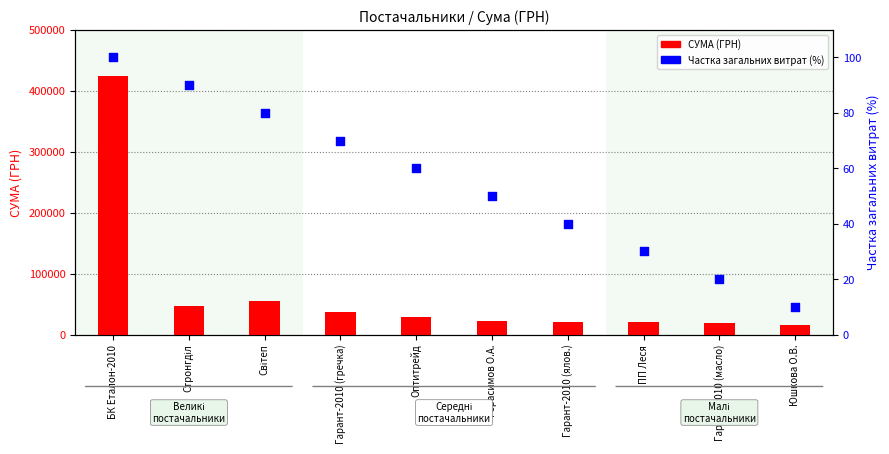

Which series has the largest total across all categories?

СУМА (ГРН)